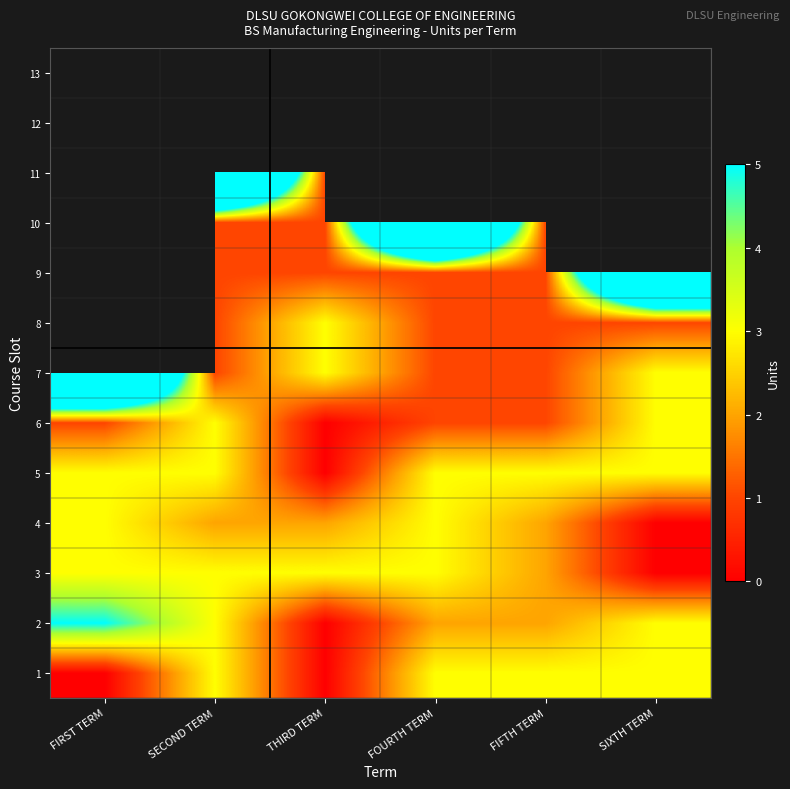

At which label does 6 reach its peak?

SECOND TERM